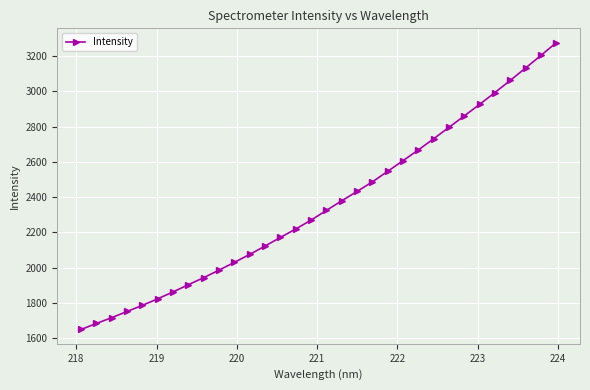

What is the difference between the second highest and second lowest values?

1521.2